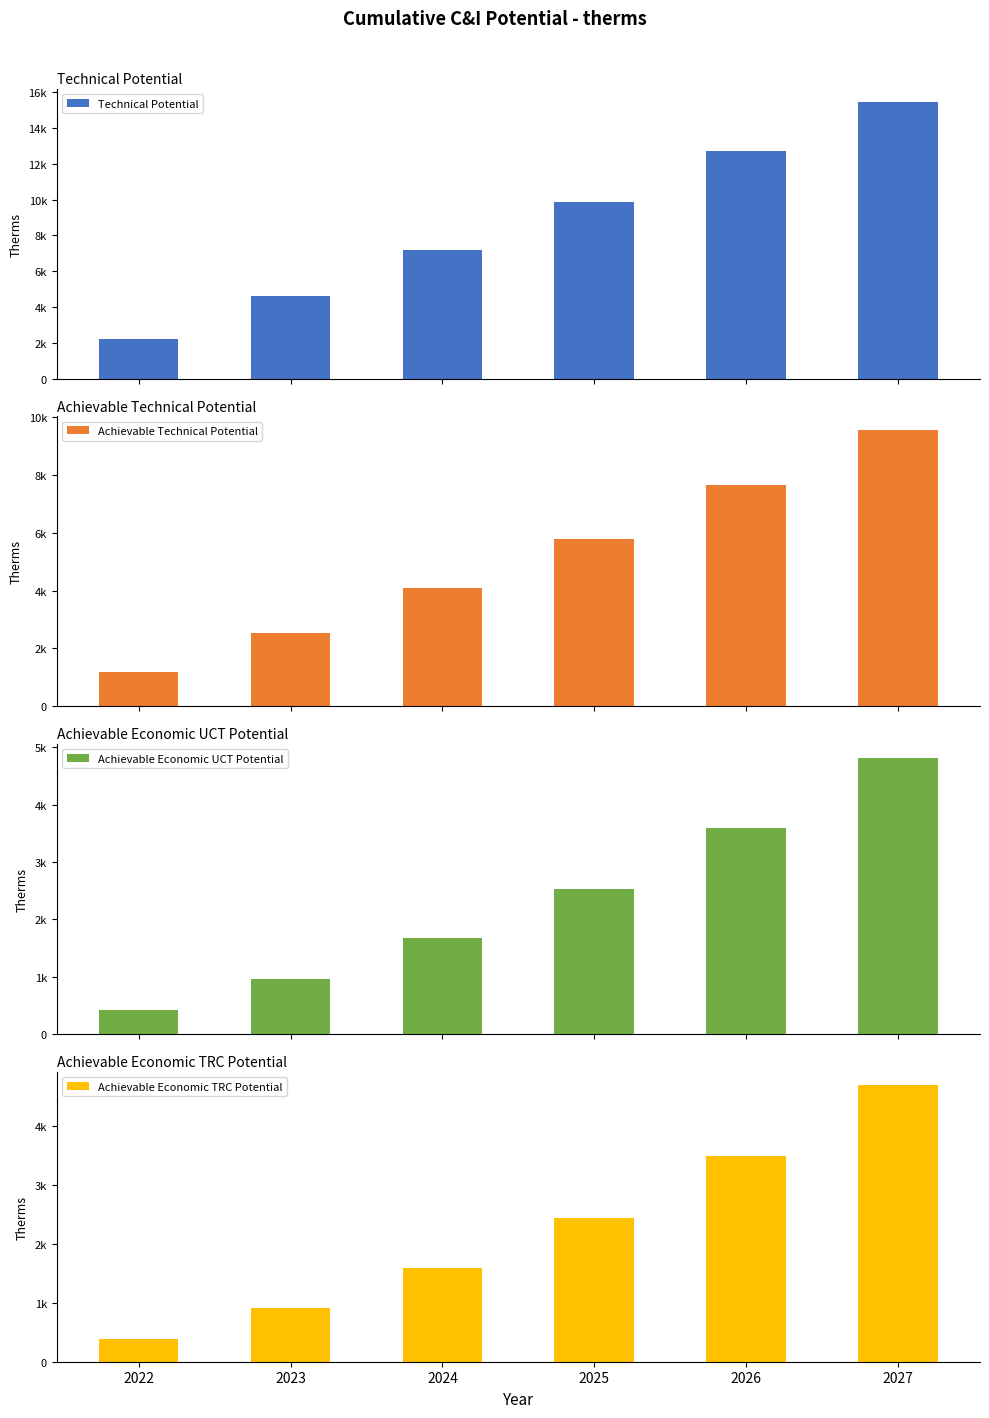

What is the smallest value displayed?

390.0